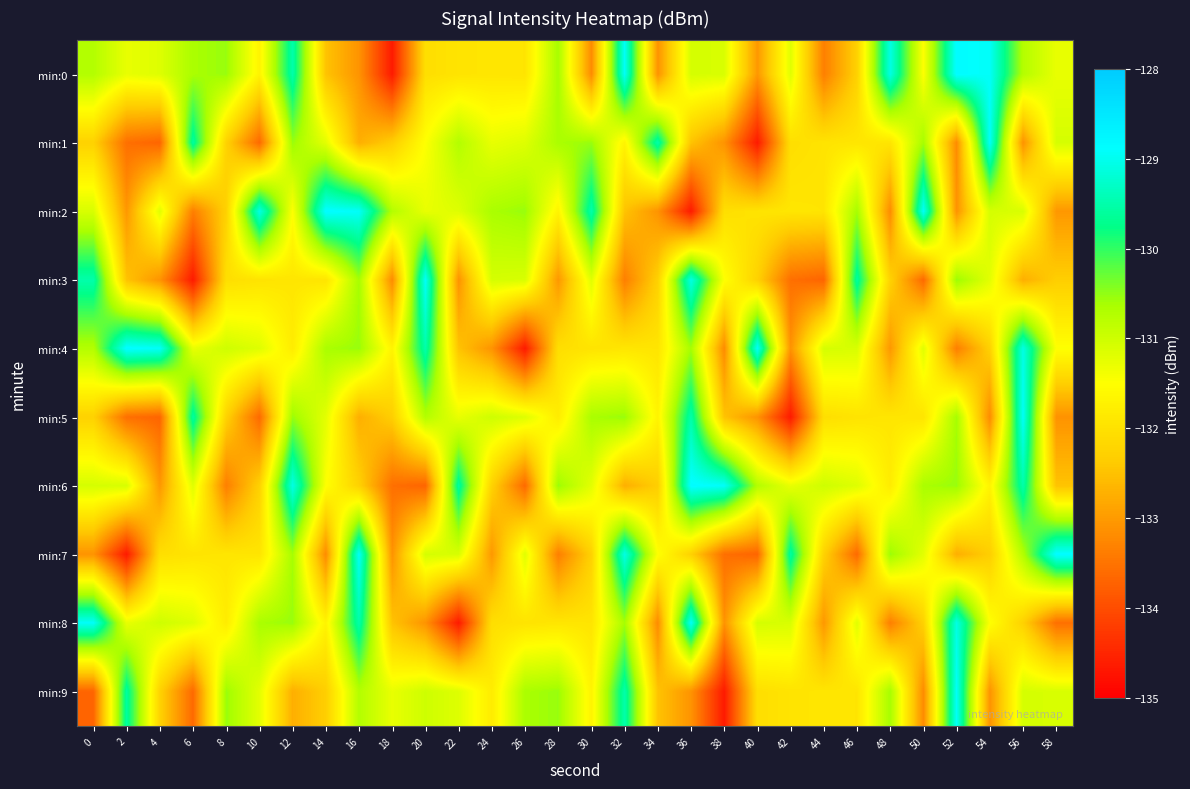

Reading left to right, what are all the values shown in this chart?

min:0: 0=-130.7	2=-131.3	4=-131.2	6=-130.6	8=-130.5	10=-131.7	12=-129.5	14=-132.5	16=-133.1	18=-134.6	20=-132.0	22=-132.0	24=-131.9	26=-131.9	28=-130.6	30=-133.2	32=-128.9	34=-133.1	36=-131.1	38=-131.1	40=-133.0	42=-131.2	44=-133.4	46=-132.3	48=-129.1	50=-131.5	52=-128.8	54=-128.9	56=-130.7	58=-131.3
min:1: 0=-132.3	2=-133.6	4=-133.7	6=-129.6	8=-132.3	10=-133.6	12=-130.5	14=-131.2	16=-132.7	18=-132.3	20=-131.5	22=-130.7	24=-131.3	26=-131.2	28=-130.6	30=-130.5	32=-131.7	34=-129.5	36=-132.5	38=-133.1	40=-134.6	42=-132.0	44=-132.0	46=-131.9	48=-131.9	50=-130.6	52=-133.2	54=-128.9	56=-133.1	58=-131.1
min:2: 0=-131.1	2=-133.0	4=-131.2	6=-133.4	8=-132.3	10=-129.1	12=-131.5	14=-128.8	16=-128.9	18=-130.7	20=-131.3	22=-131.2	24=-130.6	26=-130.5	28=-131.7	30=-129.5	32=-132.5	34=-133.1	36=-134.6	38=-132.0	40=-132.0	42=-131.9	44=-131.9	46=-130.6	48=-133.2	50=-128.9	52=-133.1	54=-131.1	56=-131.1	58=-133.0
min:3: 0=-129.5	2=-132.5	4=-133.1	6=-134.6	8=-132.0	10=-132.0	12=-131.9	14=-131.9	16=-130.6	18=-133.2	20=-128.9	22=-133.1	24=-131.1	26=-131.1	28=-133.0	30=-131.2	32=-133.4	34=-132.3	36=-129.1	38=-131.5	40=-132.3	42=-133.6	44=-133.7	46=-129.6	48=-132.3	50=-133.6	52=-130.5	54=-131.2	56=-132.7	58=-132.3
min:4: 0=-130.7	2=-128.8	4=-128.9	6=-131.3	8=-131.0	10=-131.2	12=-131.8	14=-130.6	16=-130.5	18=-131.7	20=-129.5	22=-132.5	24=-133.1	26=-134.6	28=-132.0	30=-132.0	32=-131.9	34=-131.9	36=-130.6	38=-133.2	40=-128.9	42=-133.1	44=-131.1	46=-131.1	48=-133.0	50=-131.2	52=-133.4	54=-132.3	56=-129.1	58=-131.5
min:5: 0=-132.3	2=-133.6	4=-133.7	6=-129.6	8=-132.3	10=-133.6	12=-130.5	14=-131.2	16=-132.7	18=-132.3	20=-130.7	22=-131.3	24=-131.0	26=-131.2	28=-131.8	30=-130.6	32=-130.5	34=-131.7	36=-129.5	38=-132.5	40=-133.1	42=-134.6	44=-132.0	46=-132.0	48=-131.9	50=-131.9	52=-130.6	54=-133.2	56=-128.9	58=-133.1
min:6: 0=-131.1	2=-131.1	4=-133.0	6=-131.2	8=-133.4	10=-132.3	12=-129.1	14=-131.5	16=-132.3	18=-133.6	20=-133.7	22=-129.6	24=-132.3	26=-133.6	28=-130.5	30=-131.2	32=-132.7	34=-132.3	36=-128.8	38=-128.9	40=-130.7	42=-131.3	44=-131.0	46=-131.2	48=-131.8	50=-130.6	52=-130.5	54=-131.7	56=-129.5	58=-132.5
min:7: 0=-133.1	2=-134.6	4=-132.0	6=-132.0	8=-131.9	10=-131.9	12=-130.6	14=-133.2	16=-128.9	18=-133.1	20=-131.1	22=-131.1	24=-133.0	26=-131.2	28=-133.4	30=-132.3	32=-129.1	34=-131.5	36=-132.3	38=-133.6	40=-133.7	42=-129.6	44=-132.3	46=-133.6	48=-130.5	50=-131.2	52=-132.7	54=-132.3	56=-130.7	58=-128.8
min:8: 0=-128.9	2=-131.3	4=-131.0	6=-131.2	8=-131.8	10=-130.6	12=-130.5	14=-131.7	16=-129.5	18=-132.5	20=-133.1	22=-134.6	24=-132.0	26=-132.0	28=-131.9	30=-131.9	32=-130.6	34=-133.2	36=-128.9	38=-133.1	40=-131.1	42=-131.1	44=-133.0	46=-131.2	48=-133.4	50=-132.3	52=-129.1	54=-131.5	56=-132.3	58=-133.6
min:9: 0=-133.7	2=-129.6	4=-132.3	6=-133.6	8=-130.5	10=-131.2	12=-132.7	14=-132.3	16=-130.7	18=-131.3	20=-131.0	22=-131.2	24=-131.8	26=-130.6	28=-130.5	30=-131.7	32=-129.5	34=-132.5	36=-133.1	38=-134.6	40=-132.0	42=-132.0	44=-131.9	46=-131.9	48=-130.6	50=-133.2	52=-128.9	54=-133.1	56=-131.1	58=-131.1